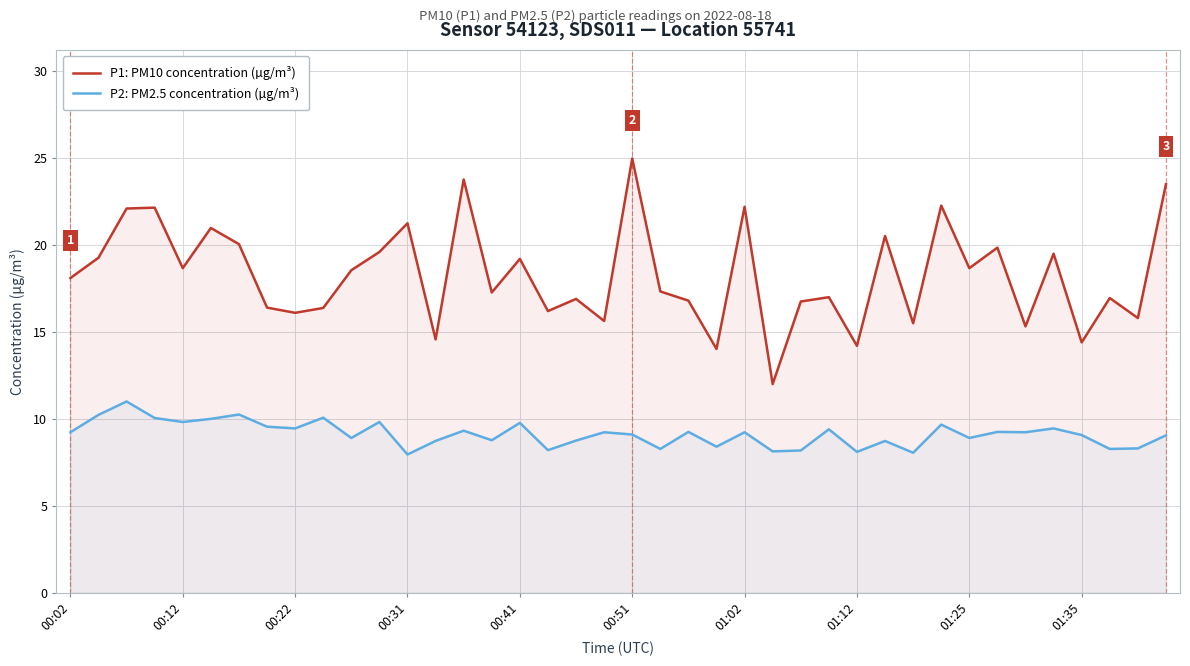

How many lines are shown in the chart?

2